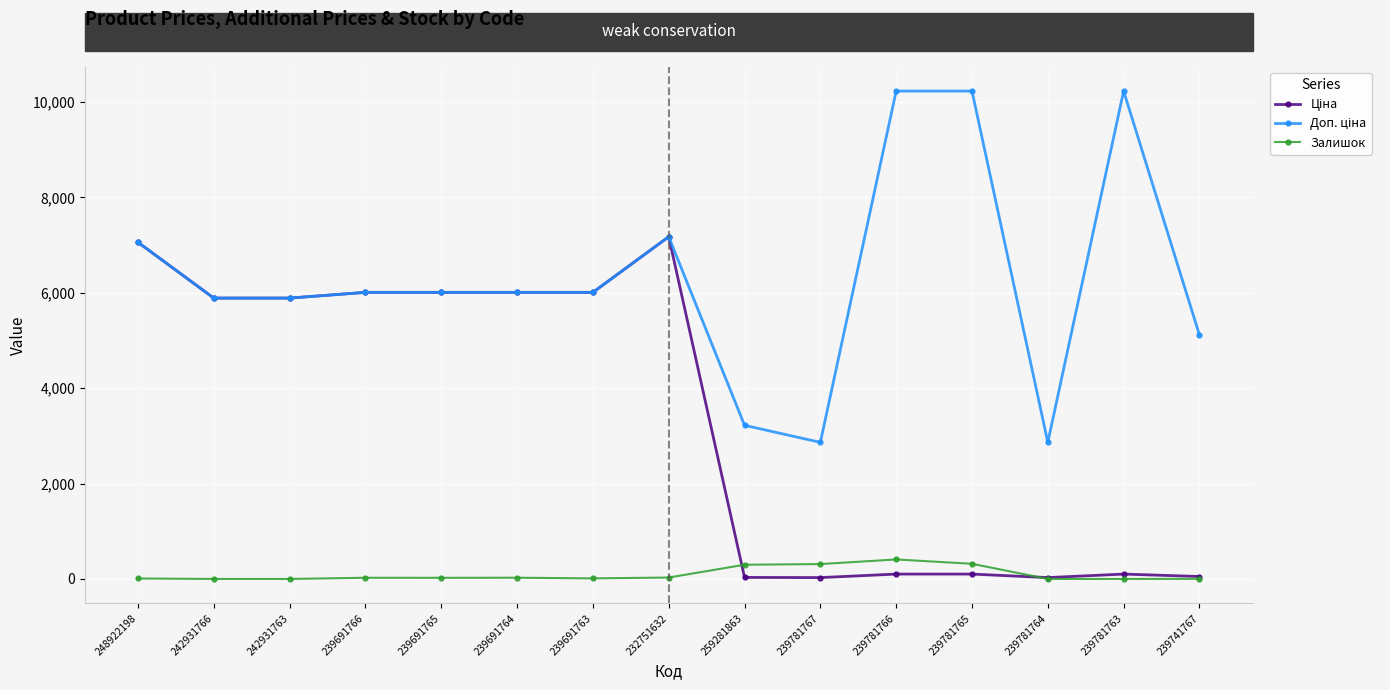

What is the label of the 7th point from the right?

259281863